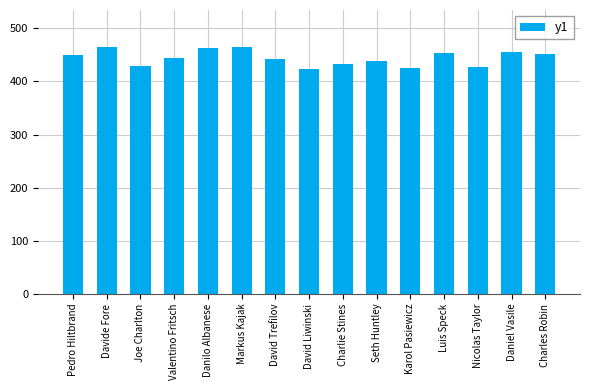

Does the chart contain any negative values?

No